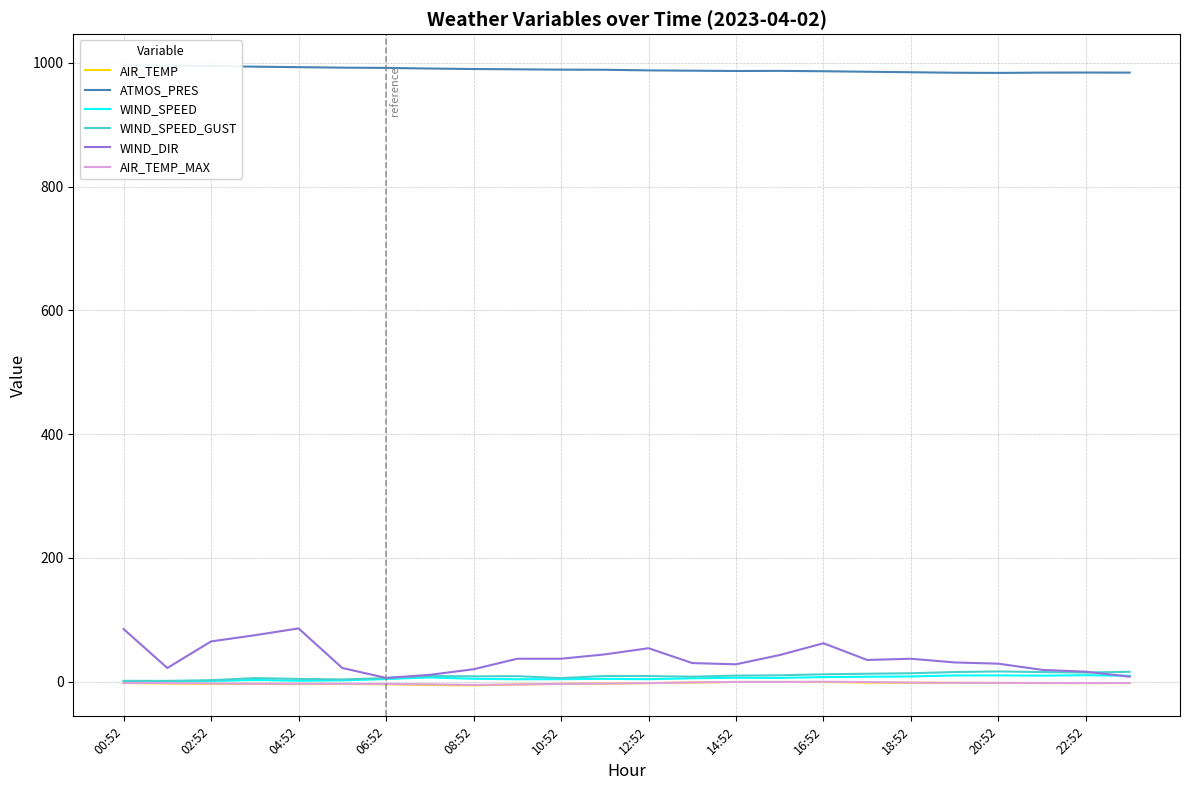

How many data points in WIND_DIR are above 35?

11